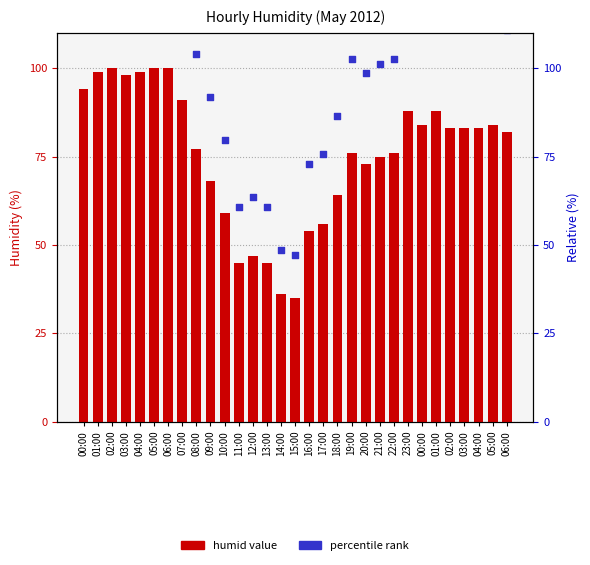

At which category is the sum across all series the highest?

02:00